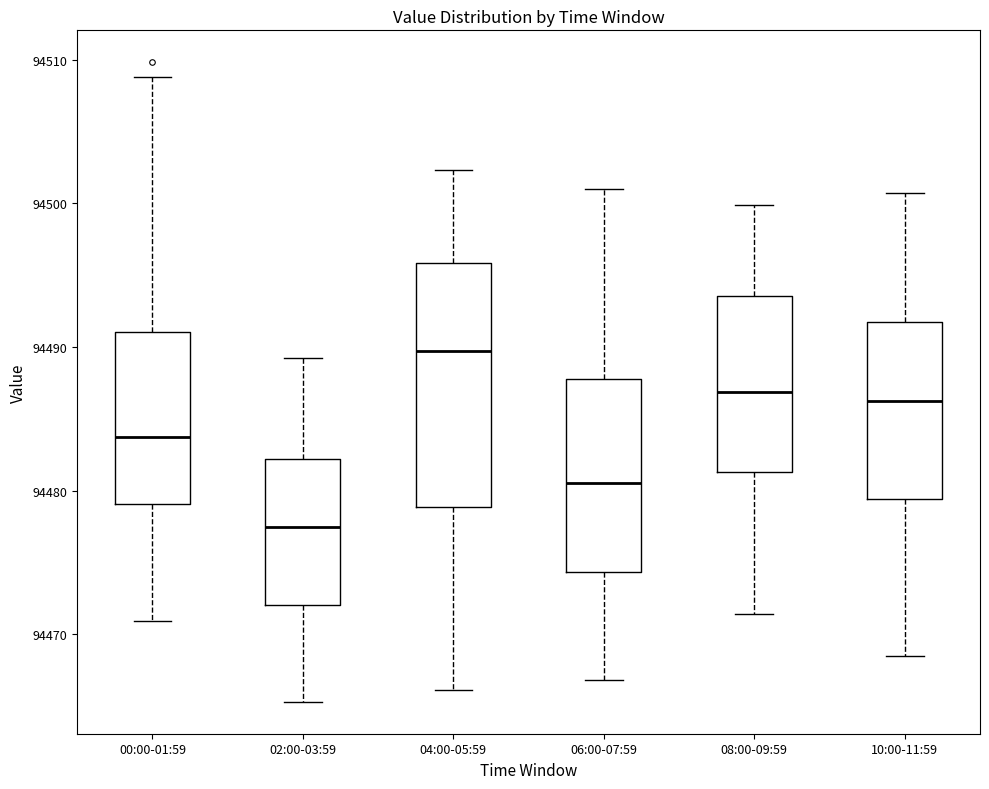

Which box is the tallest, from its lower edge to its upper edge?

04:00-05:59